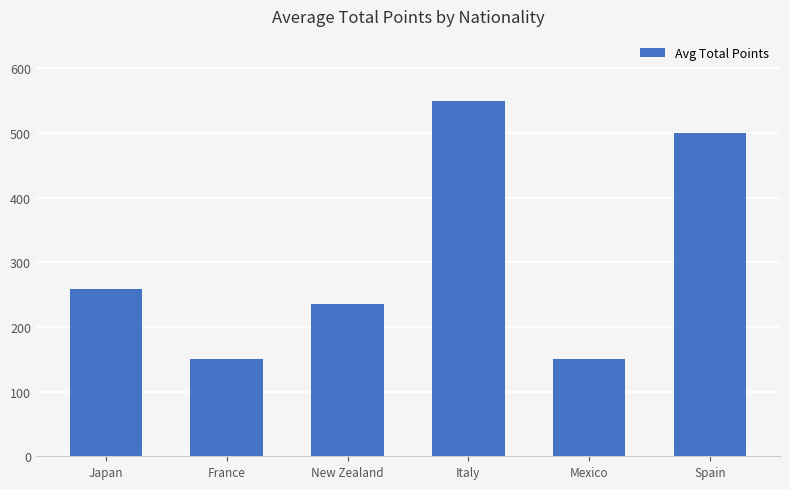

What is the difference between the second highest and second lowest values?

350.0